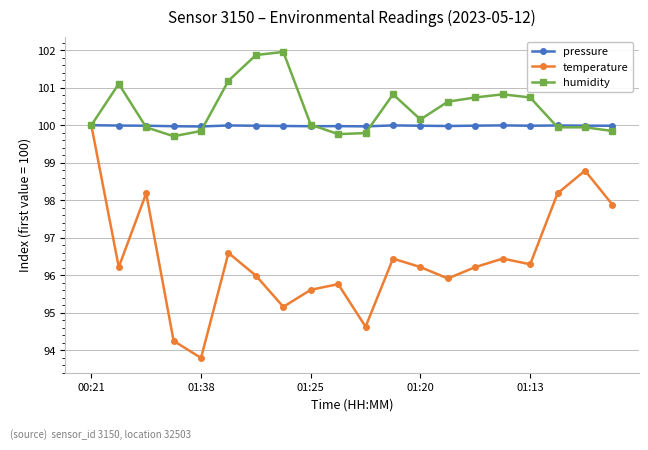

What is the value of the humidity point at the 8th from the left?

102.0